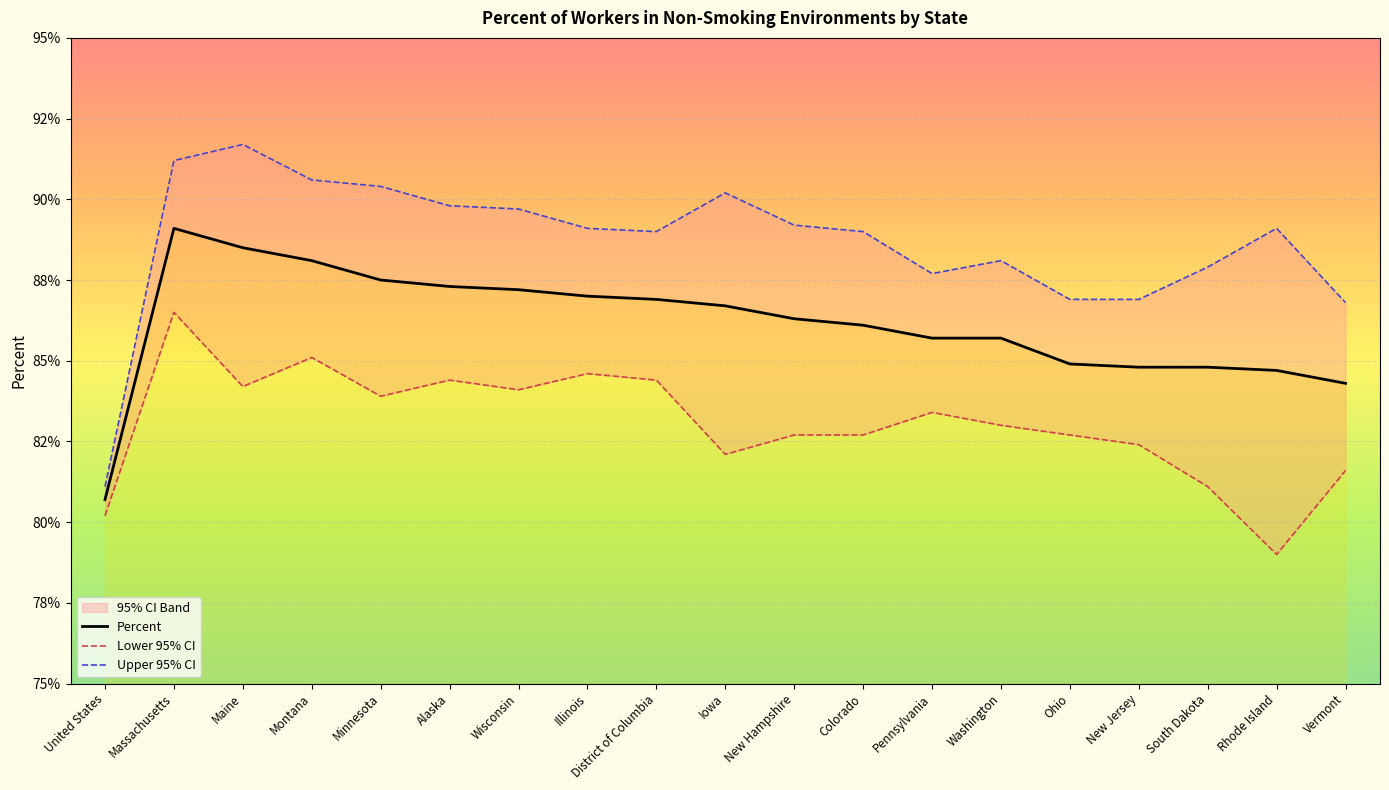

What is the minimum value for Upper 95% CI?

81.1